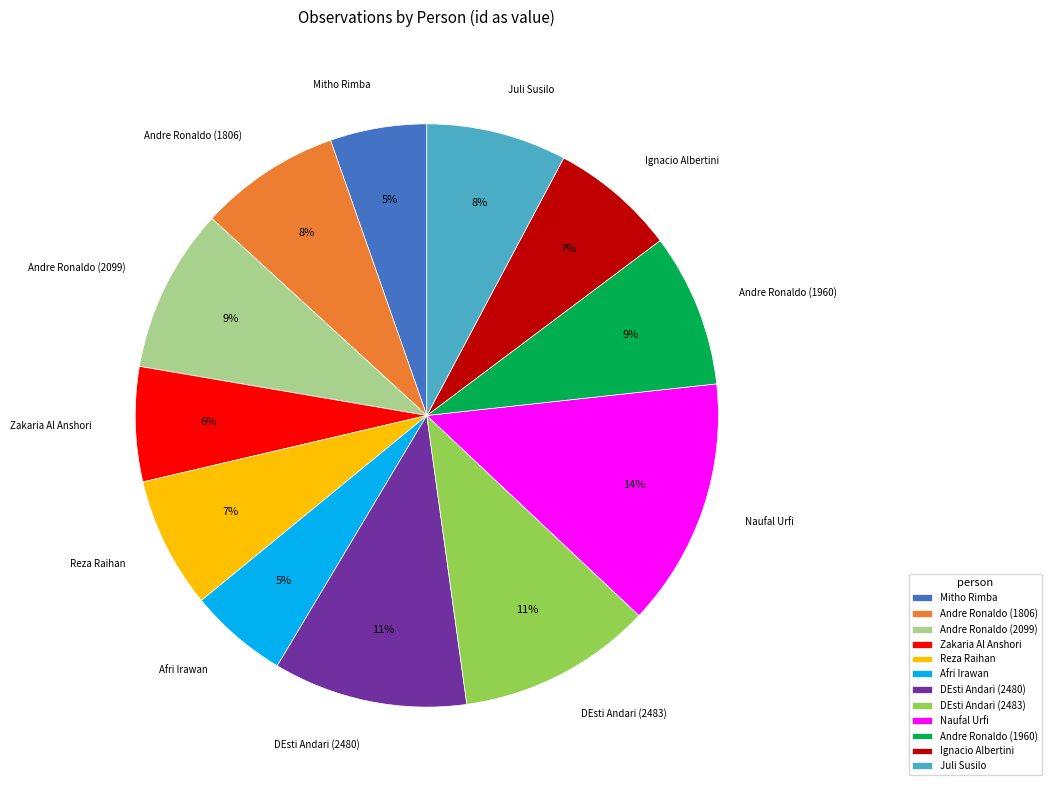

What is the ratio of the value at DEsti Andari (2483) to the value at Juli Susilo?

1.4